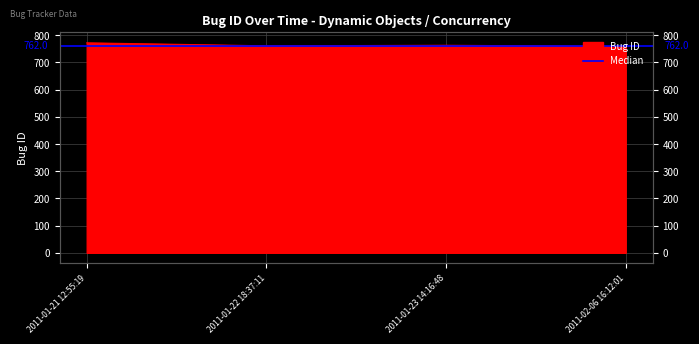

Reading left to right, what are all the values shown in this chart?

2011-01-21 12:55:19=772	2011-01-22 18:37:11=761	2011-01-23 14:16:48=763	2011-02-06 16:12:01=759